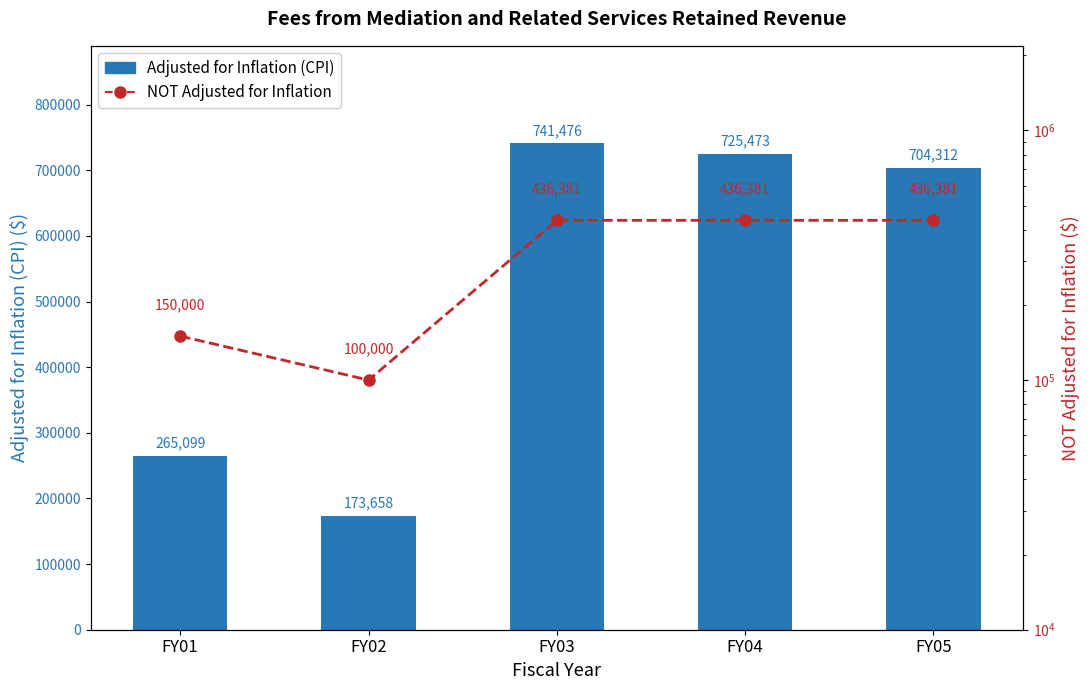

How many data points in Adjusted for Inflation (CPI) are less than 704312?

2